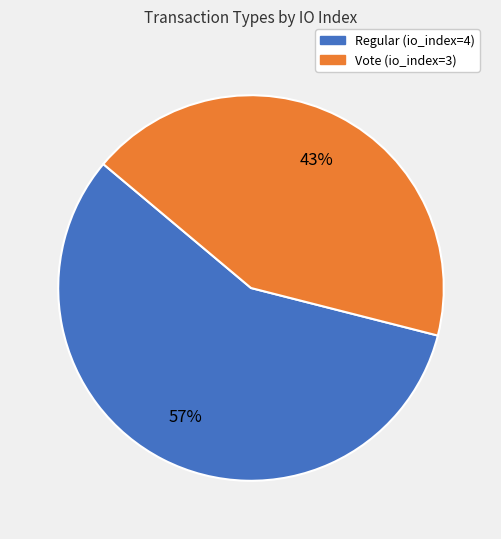

Is the sum of Vote and Regular greater than half?

Yes